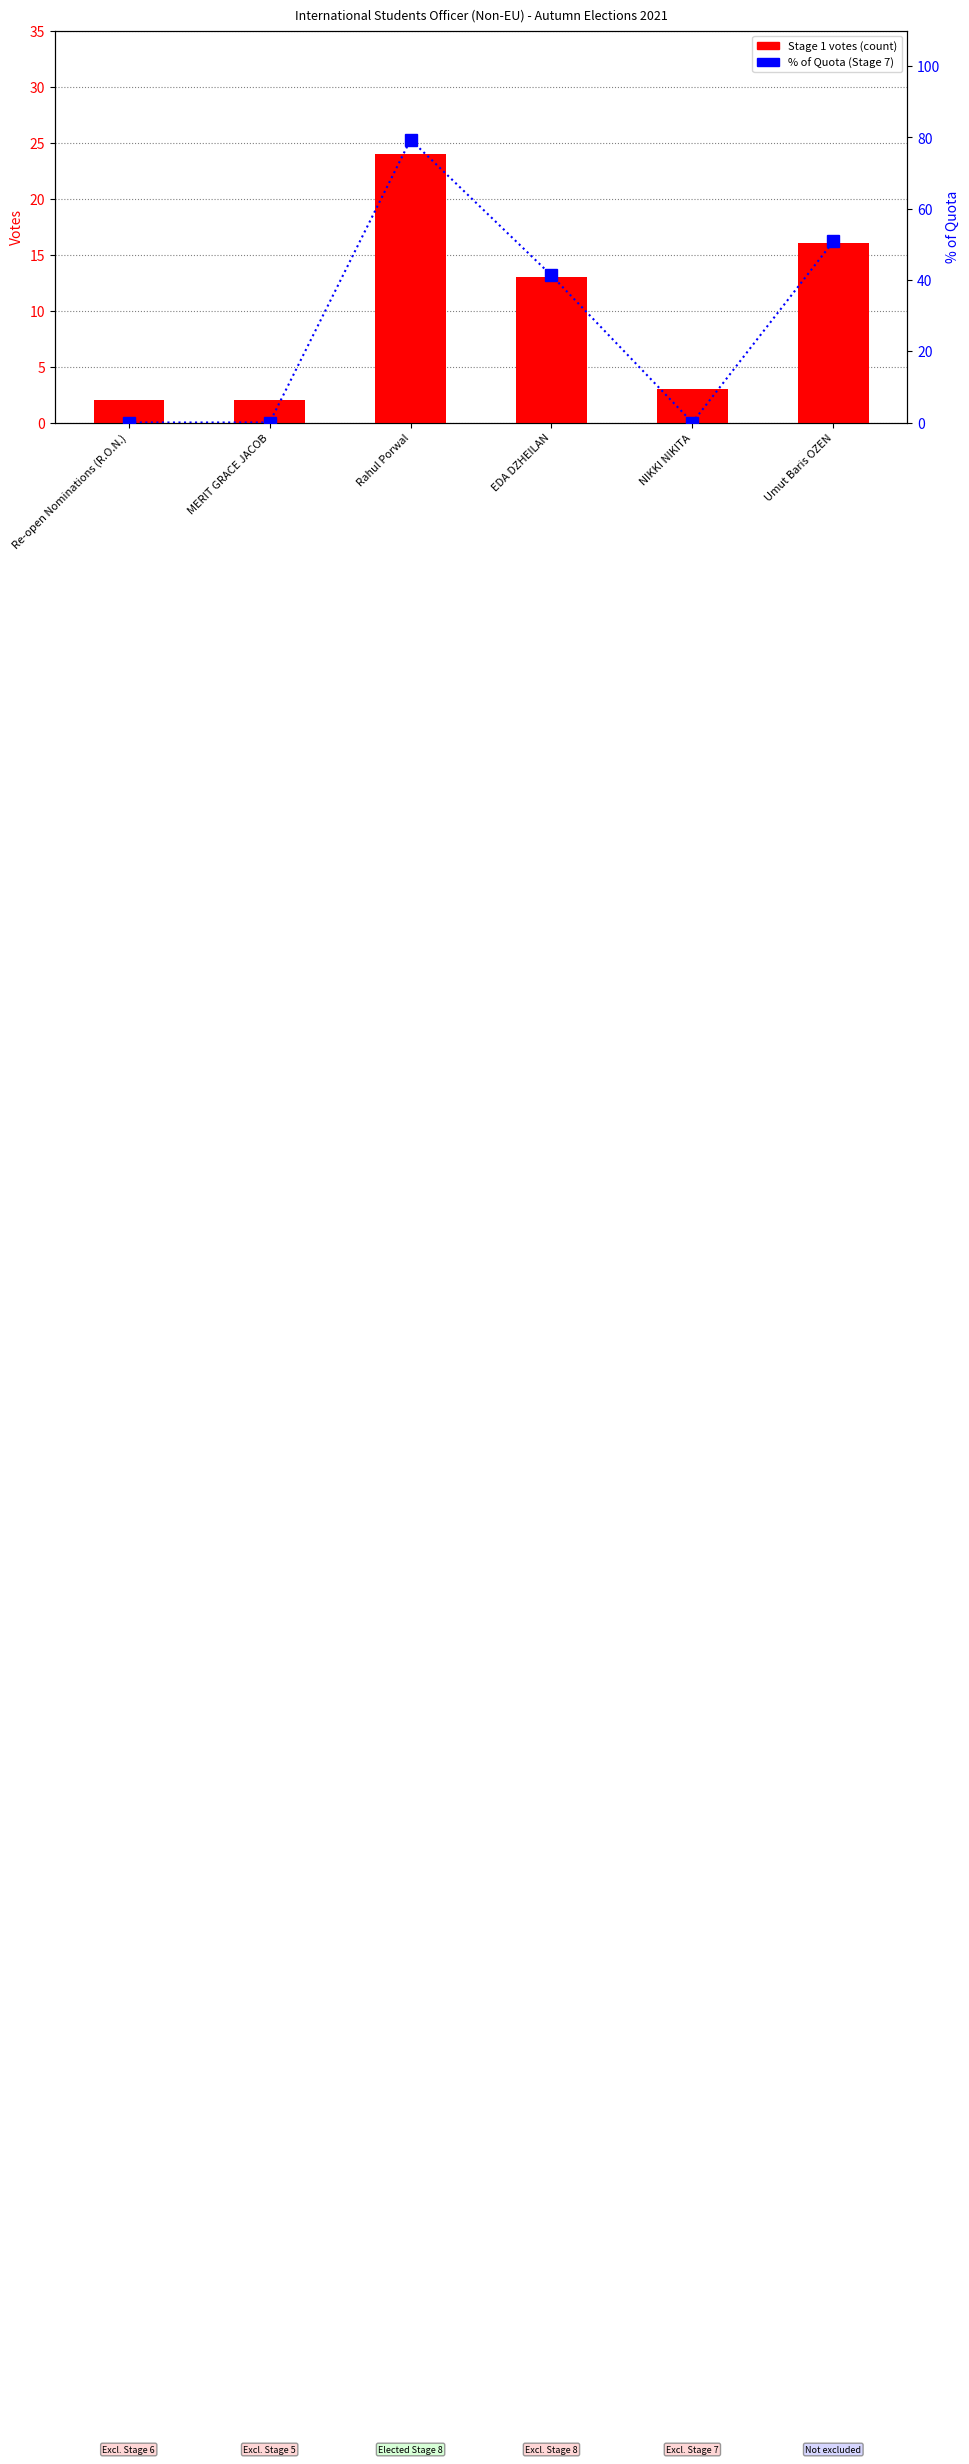

What is the average value of the % of Quota (Stage 7) series?

28.6